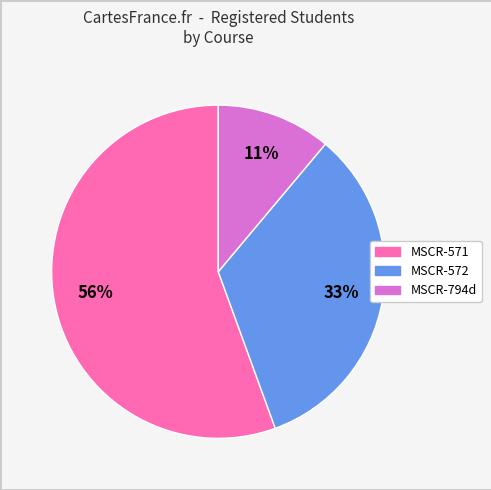

Is it true that MSCR-571 is 56% of the pie?

True